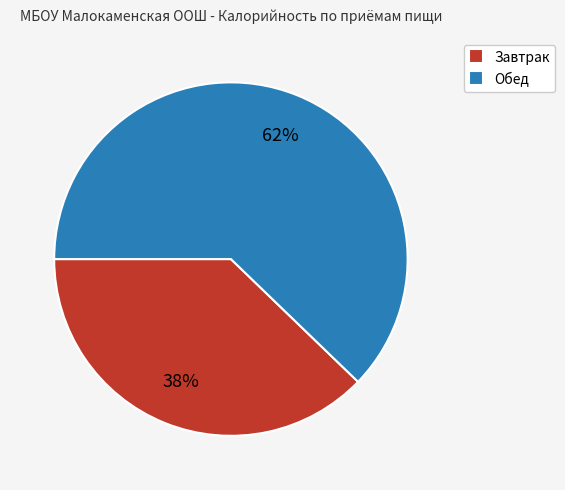

True or false: Обед accounts for 62% of the total.

True